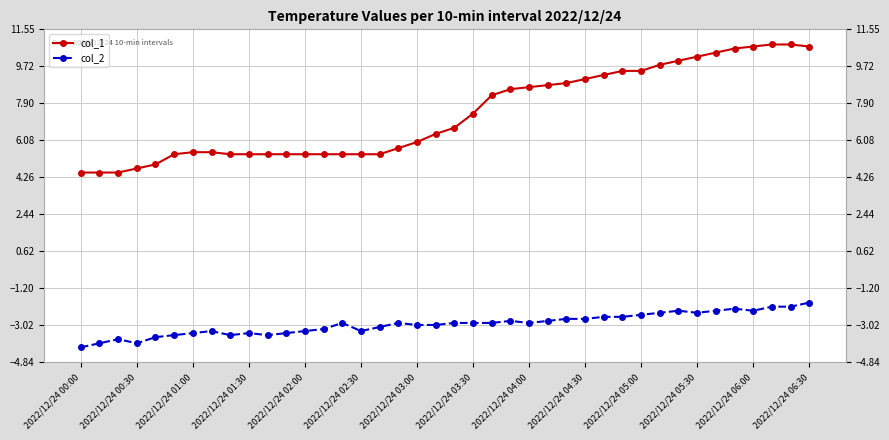

True or false: col_2 and col_1 cross at least once.

False